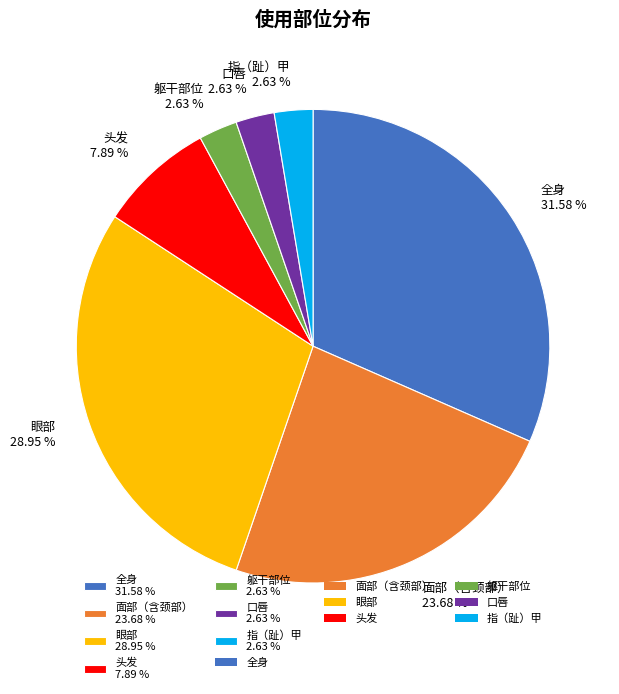

How many segments does this pie chart have?

7